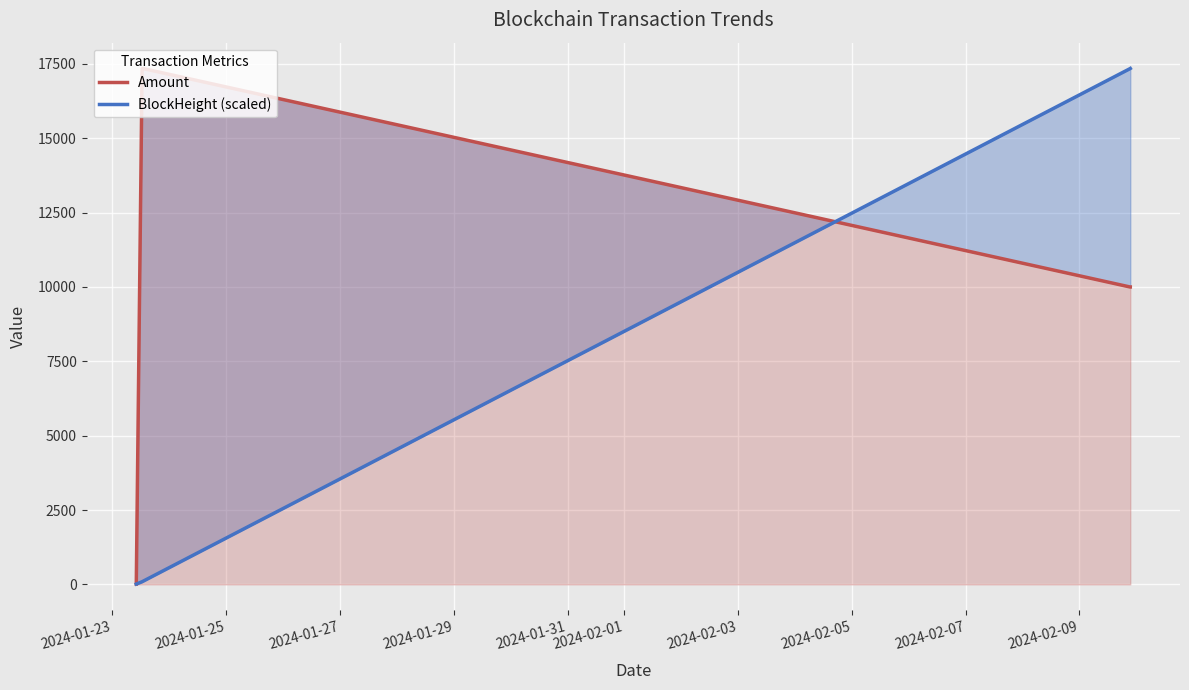

What is the lowest value of the BlockHeight (scaled) series?

10.0